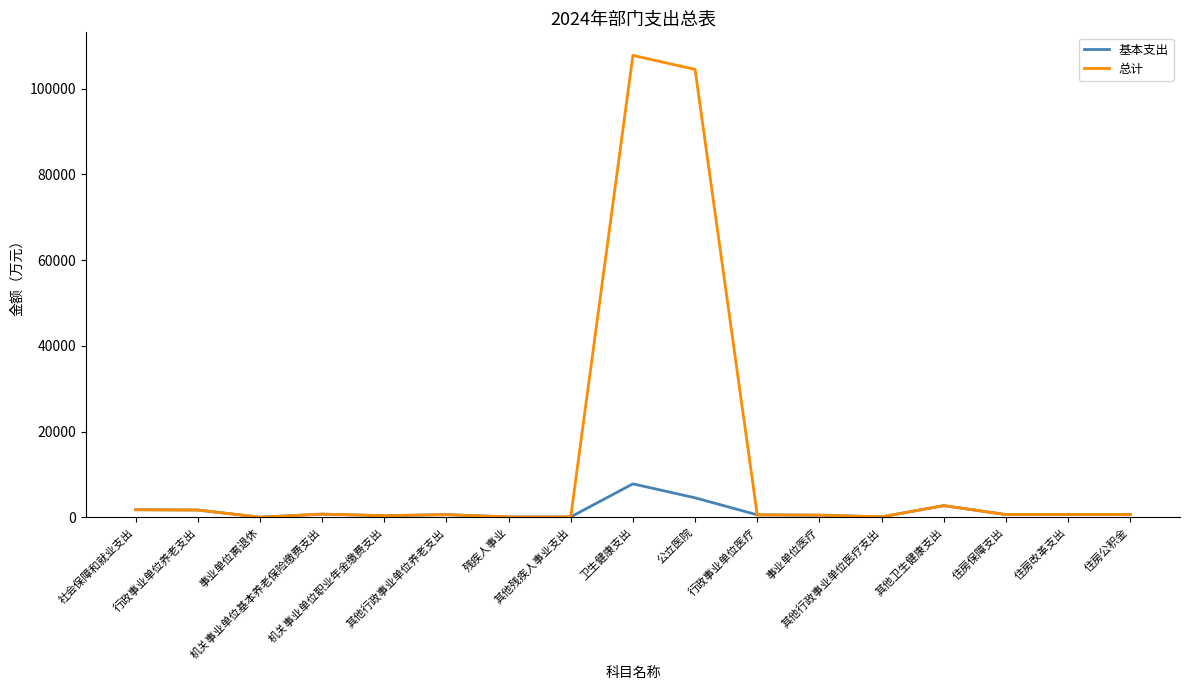

What is the highest value of the 总计 series?

107760.4